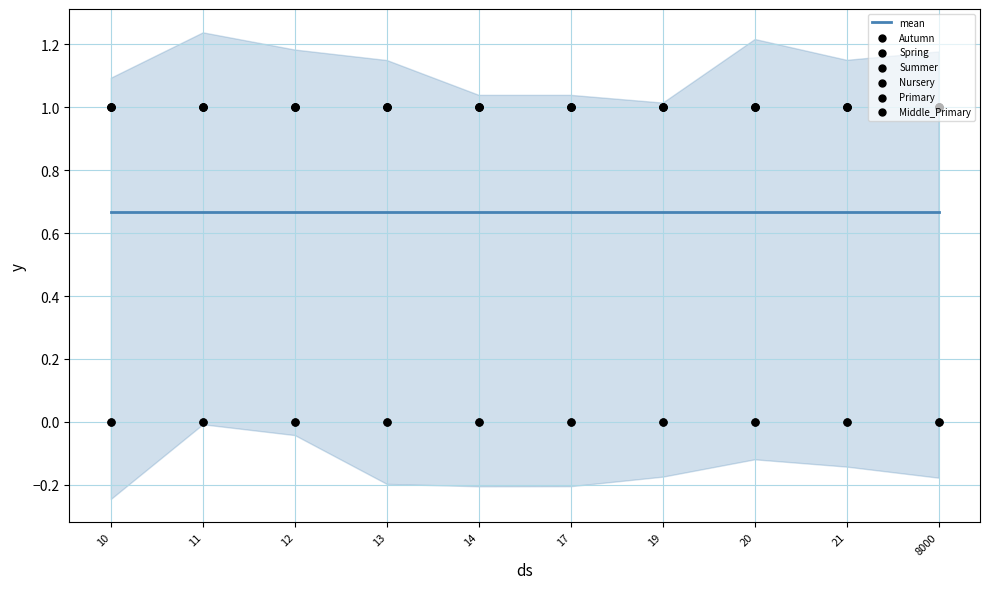

What are all the series names shown in the legend?

Autumn, Spring, Summer, Nursery, Primary, Middle_Primary